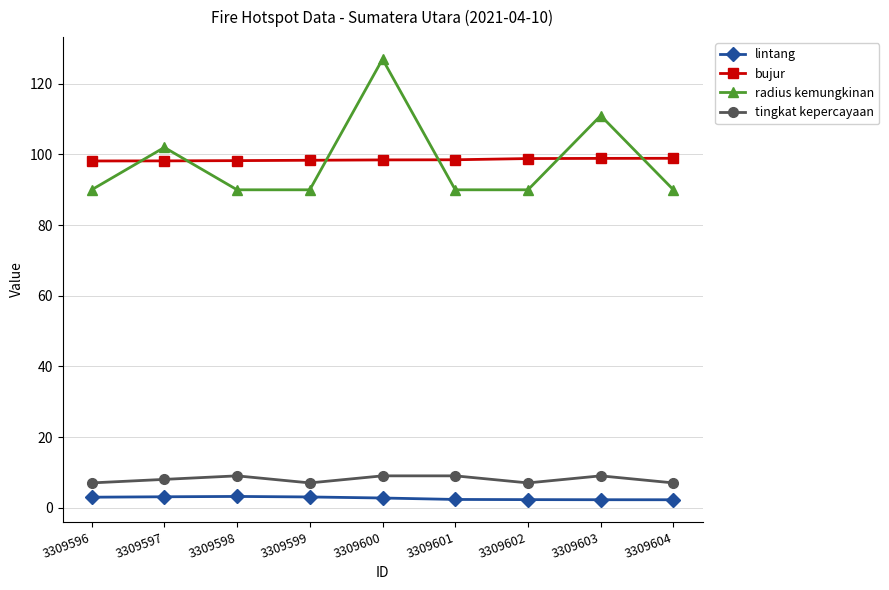

Does the chart have visible grid lines?

Yes